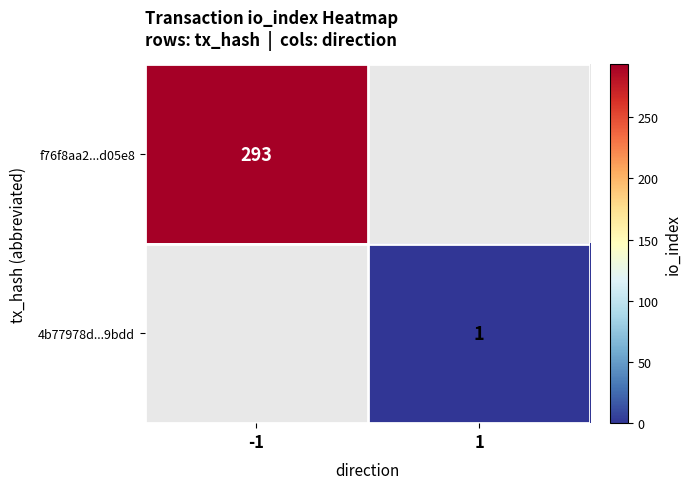

How many distinct data groups are displayed?

2